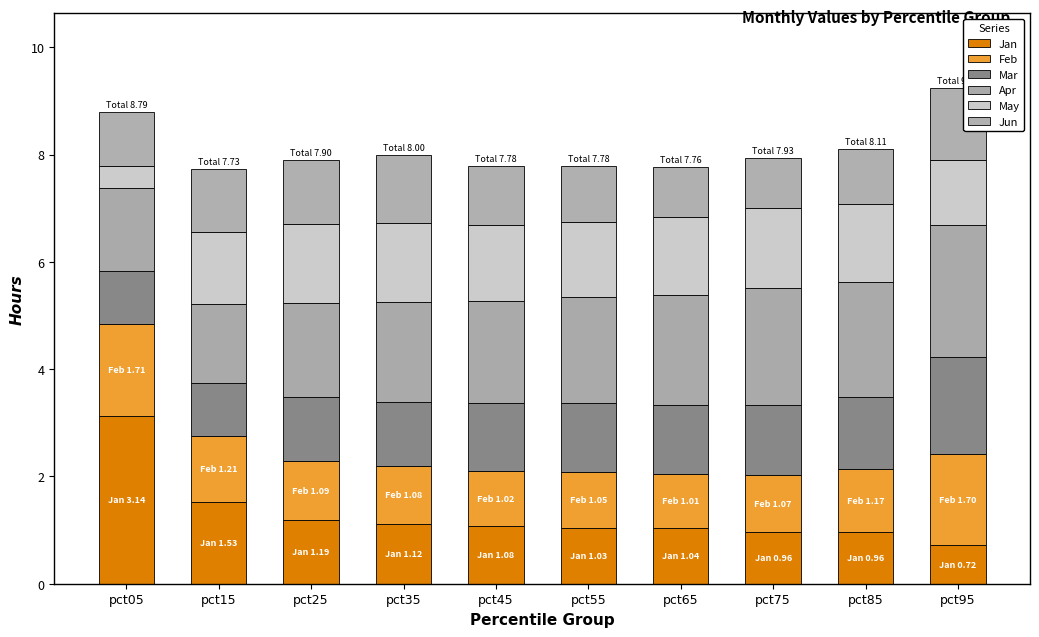

What is the total value across all series at pct65?

7.8